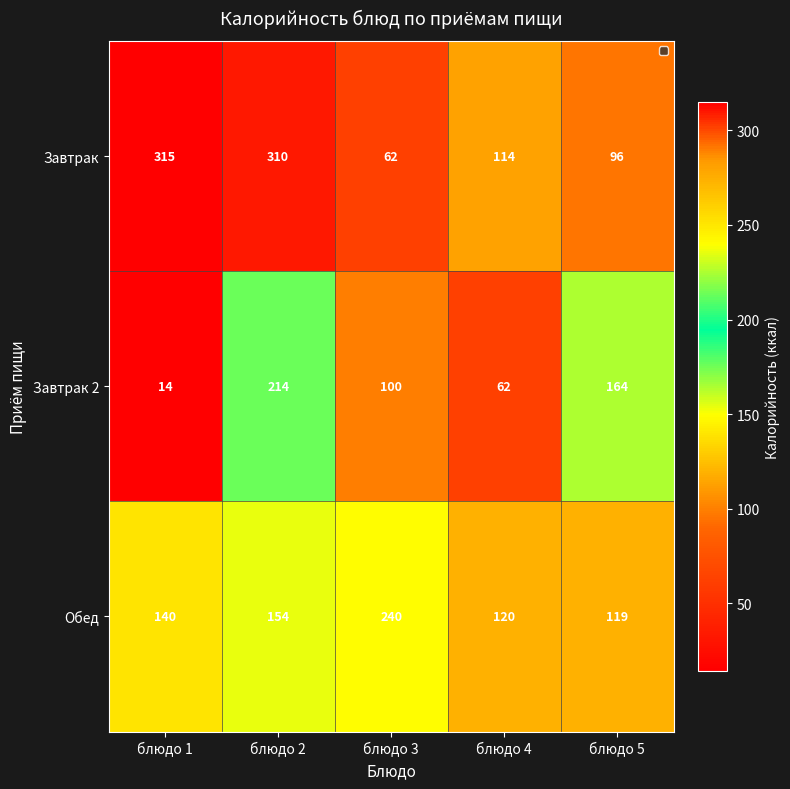

What is the total value across all series at блюдо 1?

469